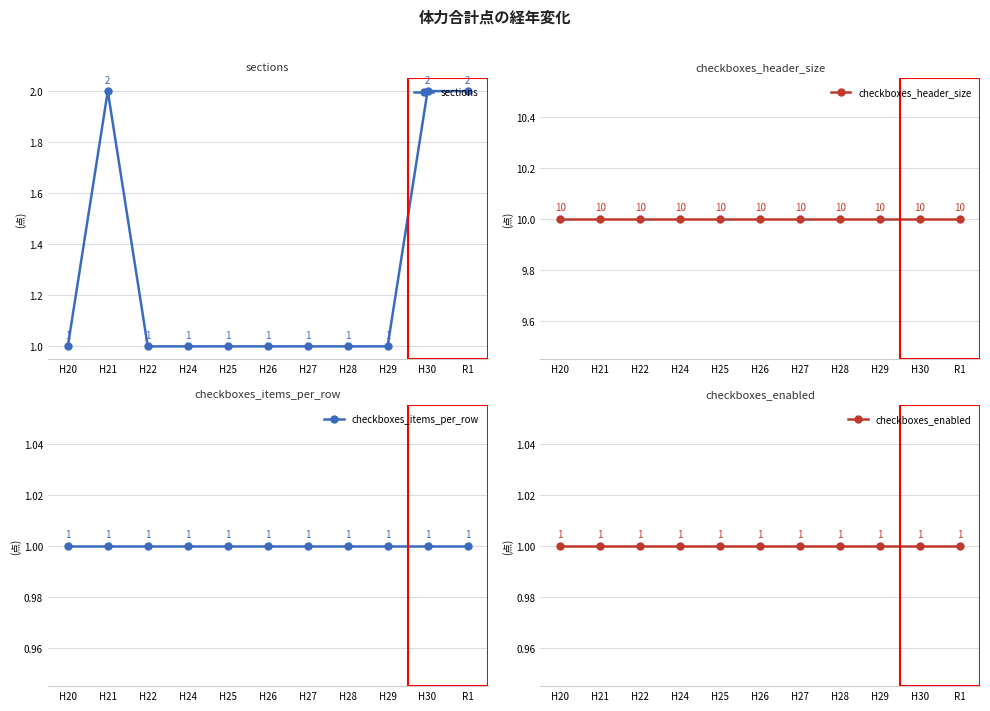

Reading right to left, list all the values displayed in this chart.

sections: 2	2	1	1	1	1	1	1	1	2	1
checkboxes_header_size: 10	10	10	10	10	10	10	10	10	10	10
checkboxes_items_per_row: 1	1	1	1	1	1	1	1	1	1	1
checkboxes_enabled: 1	1	1	1	1	1	1	1	1	1	1